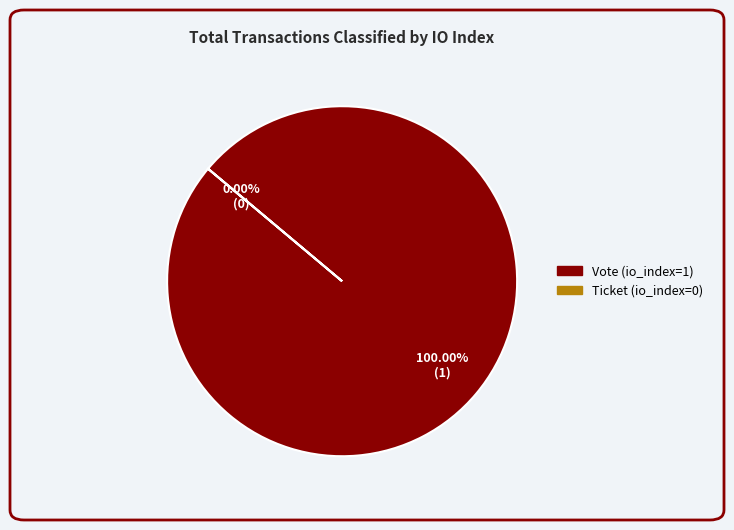

Rank the categories by value from lowest to highest.

Ticket (io_index=0), Vote (io_index=1)